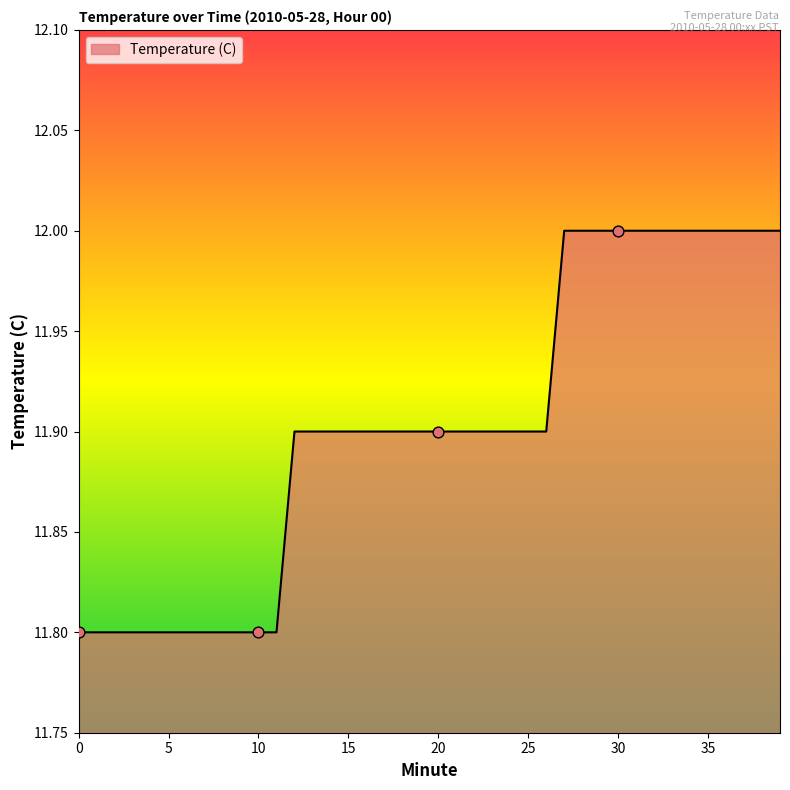

What is the greatest value displayed?

12.0